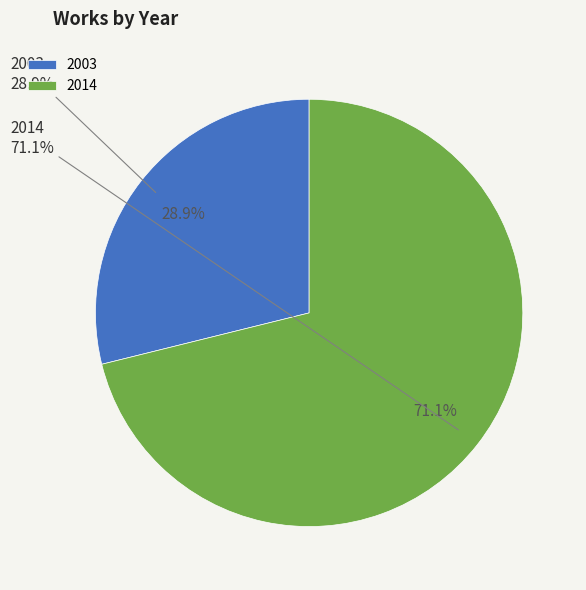

Is the sum of 2014 and 2003 greater than half?

Yes